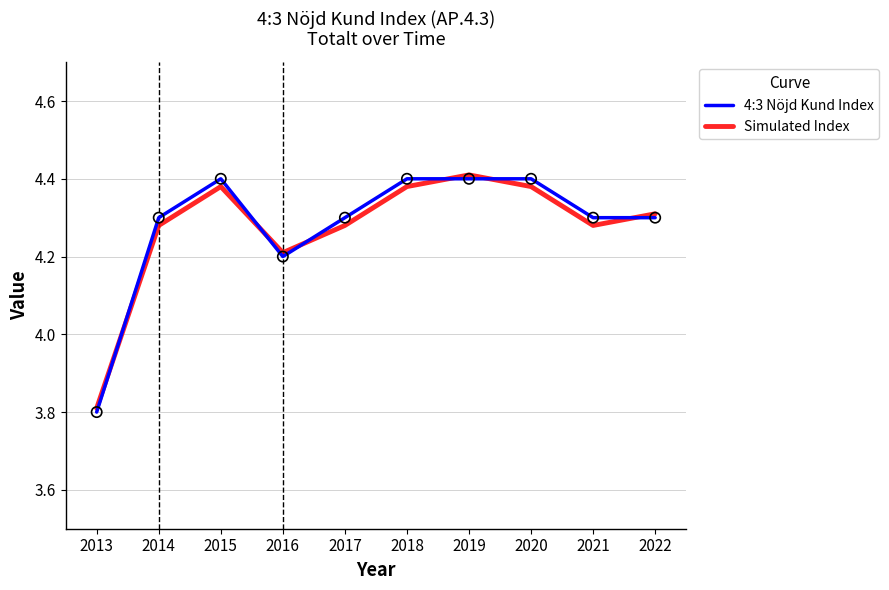

Between 2014 and 2019, which series saw the biggest shift?

Simulated Index